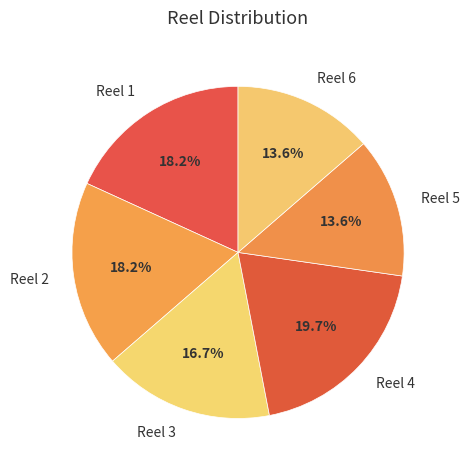

How many slices are in this pie chart?

6